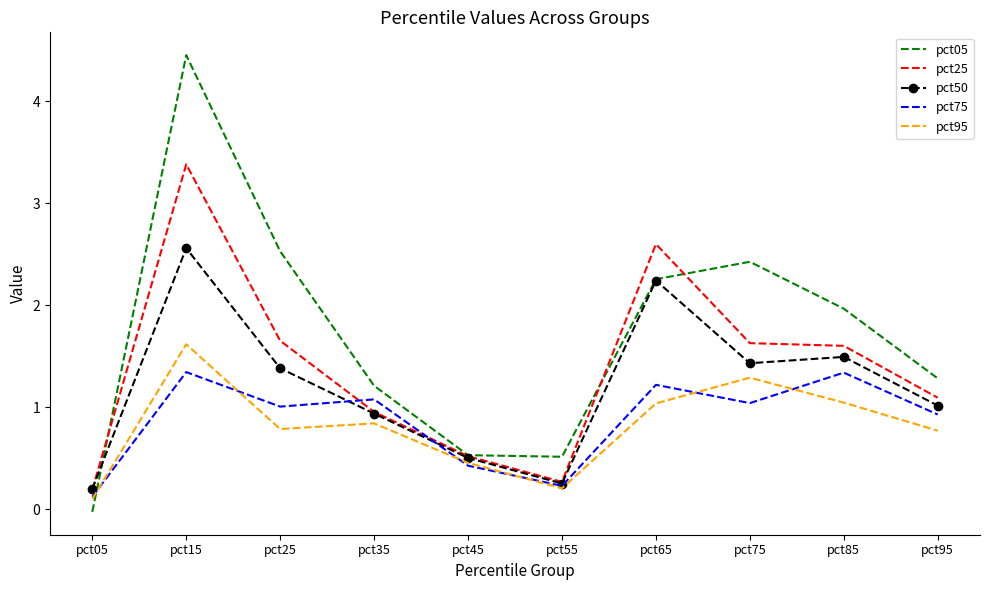

How many positive values does the pct05 series have?

9